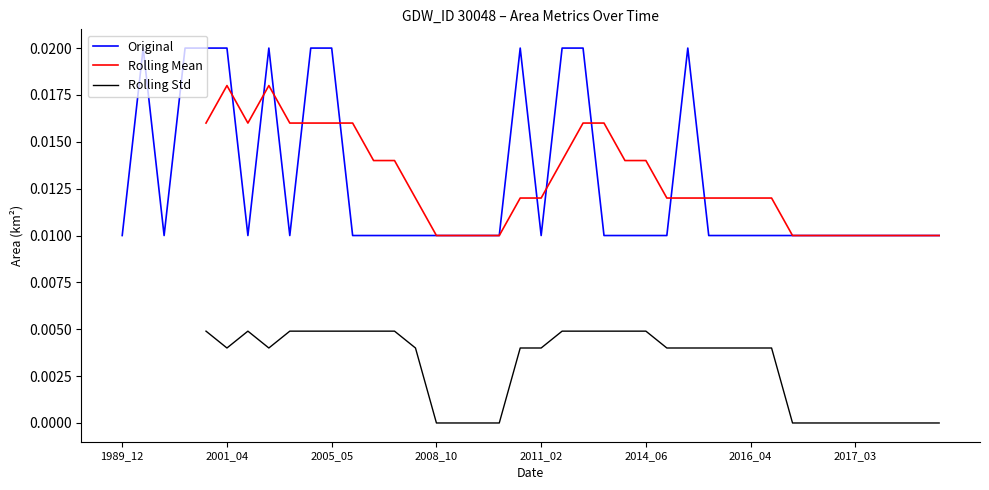

After their last crossing, which series has the higher values: Rolling Mean or Original?

Rolling Mean